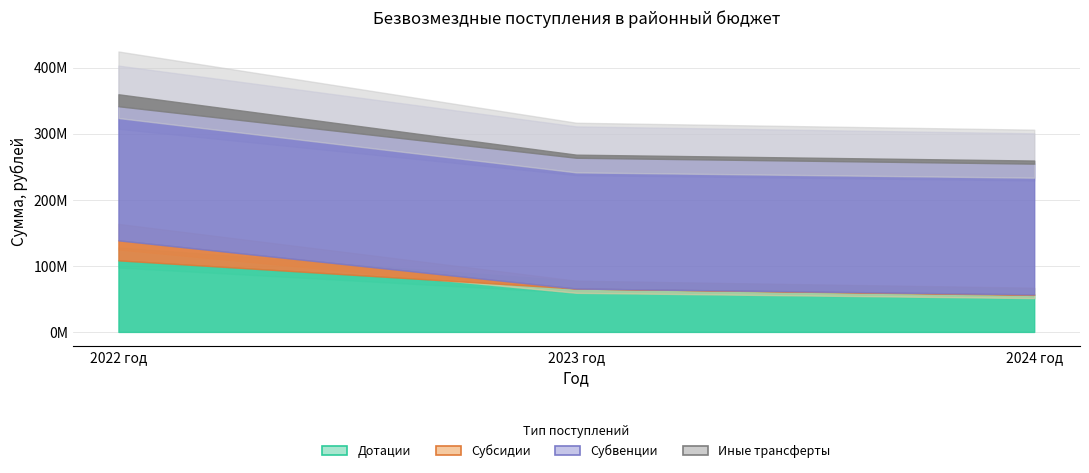

Which series has the widest spread of values?

Дотации